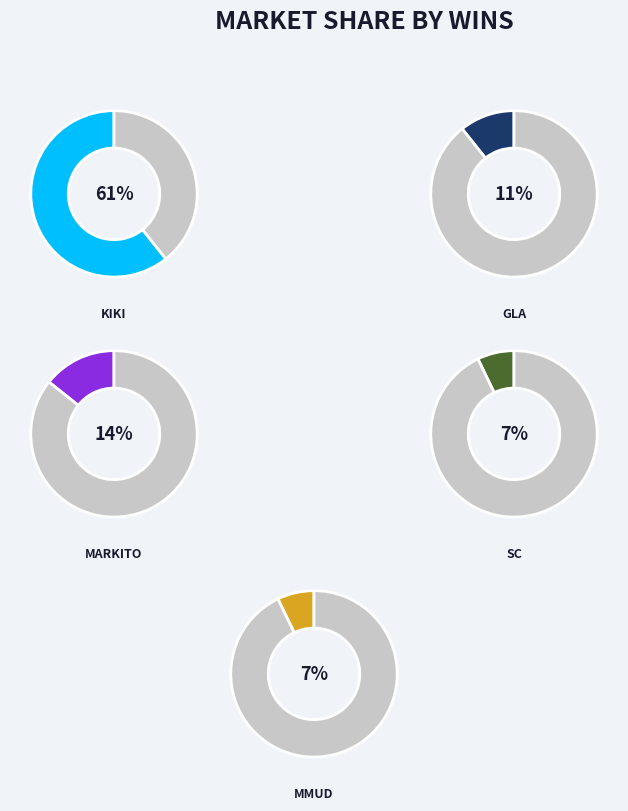

Which category accounts for the majority?

KIKI